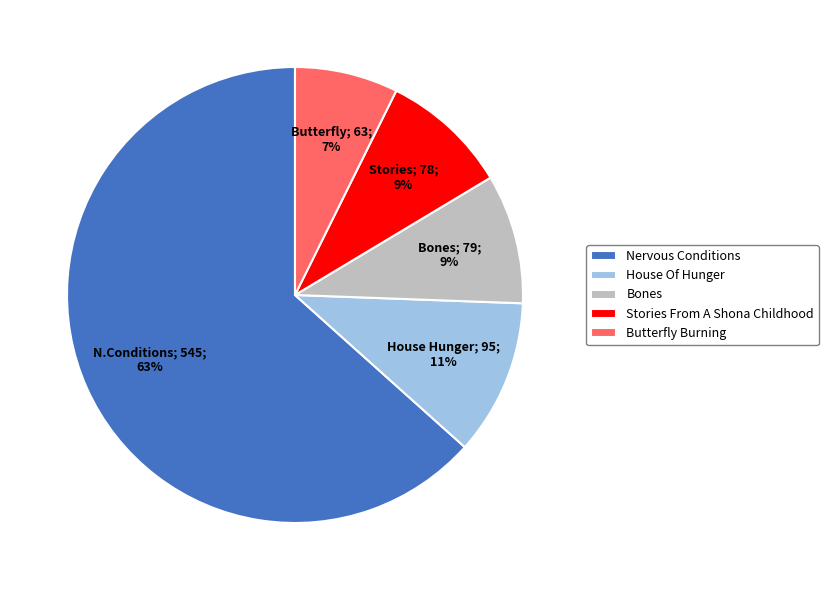

Between House Of Hunger and Butterfly Burning, which is larger?

House Of Hunger